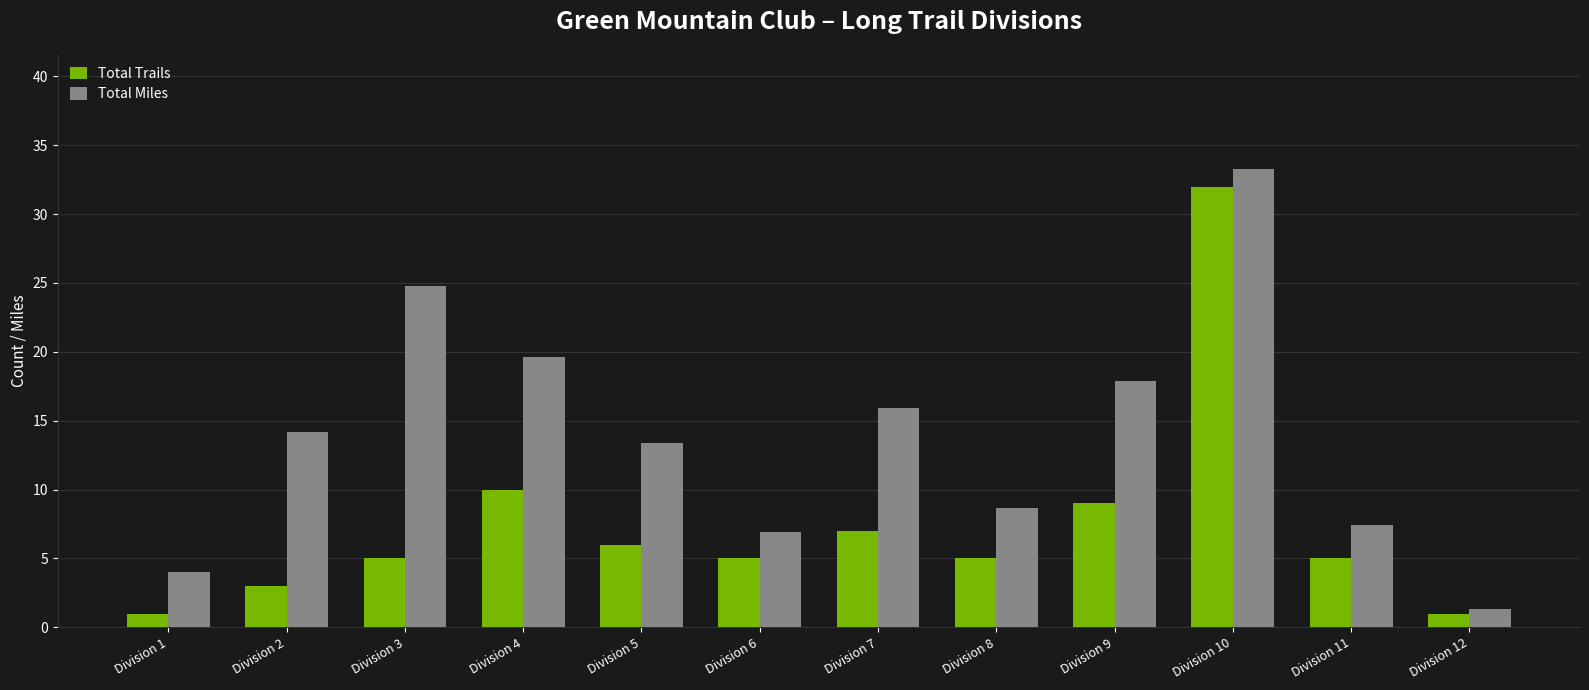

What is the difference between the second highest and minimum values in the Total Miles series?

23.5